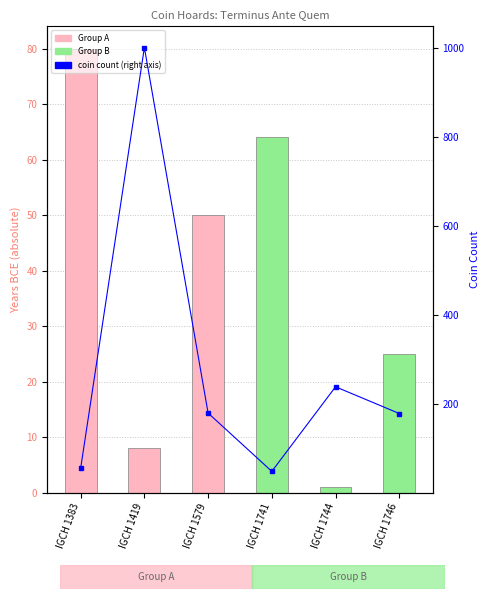

Reading left to right, what are all the values shown in this chart?

Terminus Ante Quem (abs): IGCH 1383=80	IGCH 1419=8	IGCH 1579=50	IGCH 1741=64	IGCH 1744=1	IGCH 1746=25
coin count: IGCH 1383=55	IGCH 1419=1000	IGCH 1579=179	IGCH 1741=48	IGCH 1744=238	IGCH 1746=178